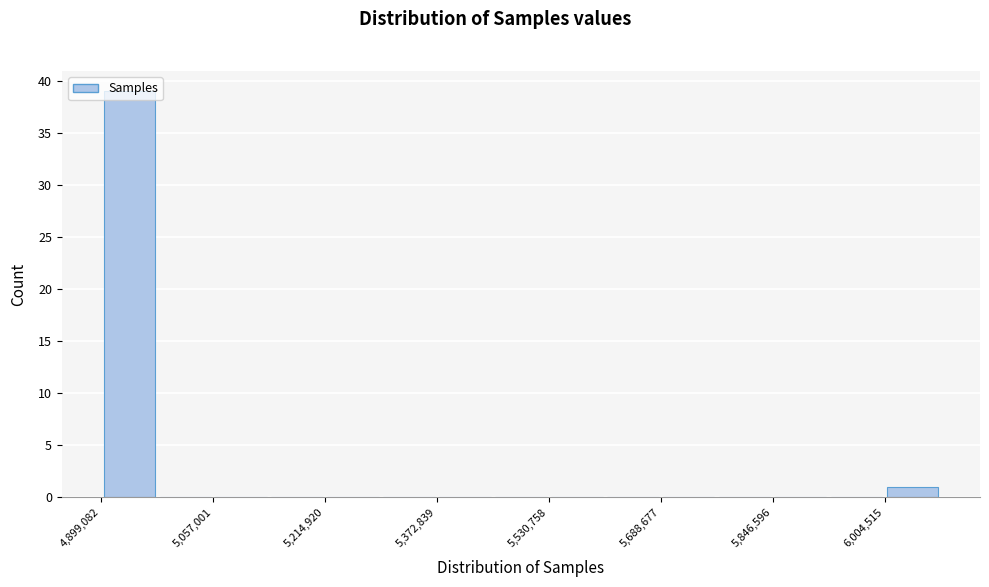

Read against the x-axis, roughly where is the centre of the tallest bar?

4940000